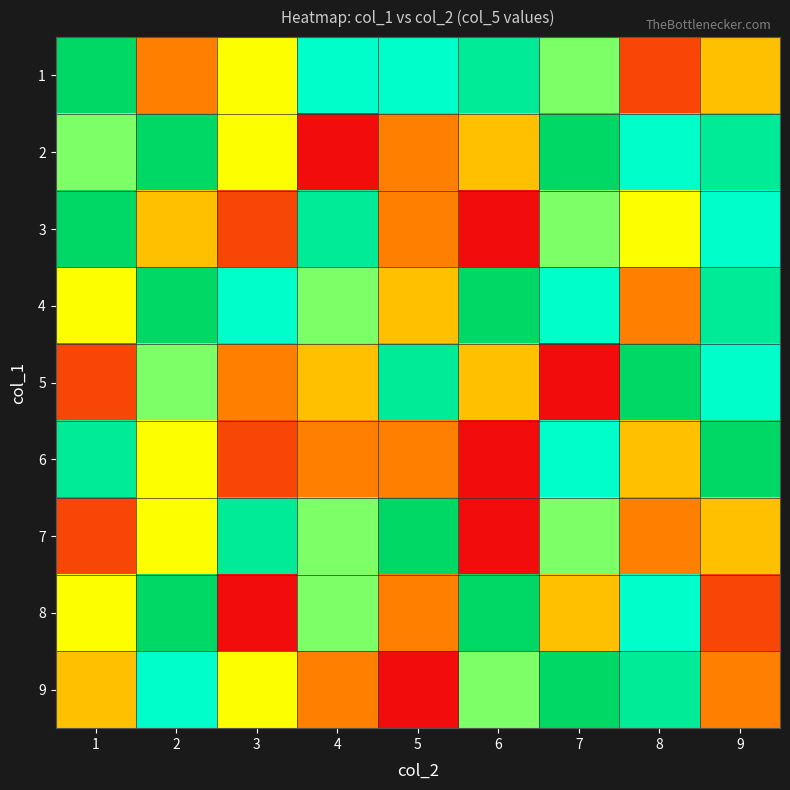

Which category has the lowest value across all series?

4